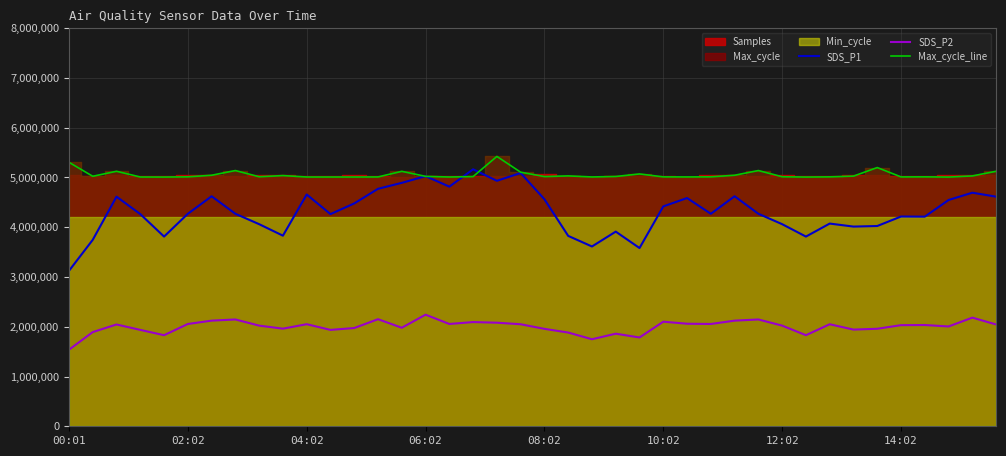

Which has a higher value, 19 or 18?

19